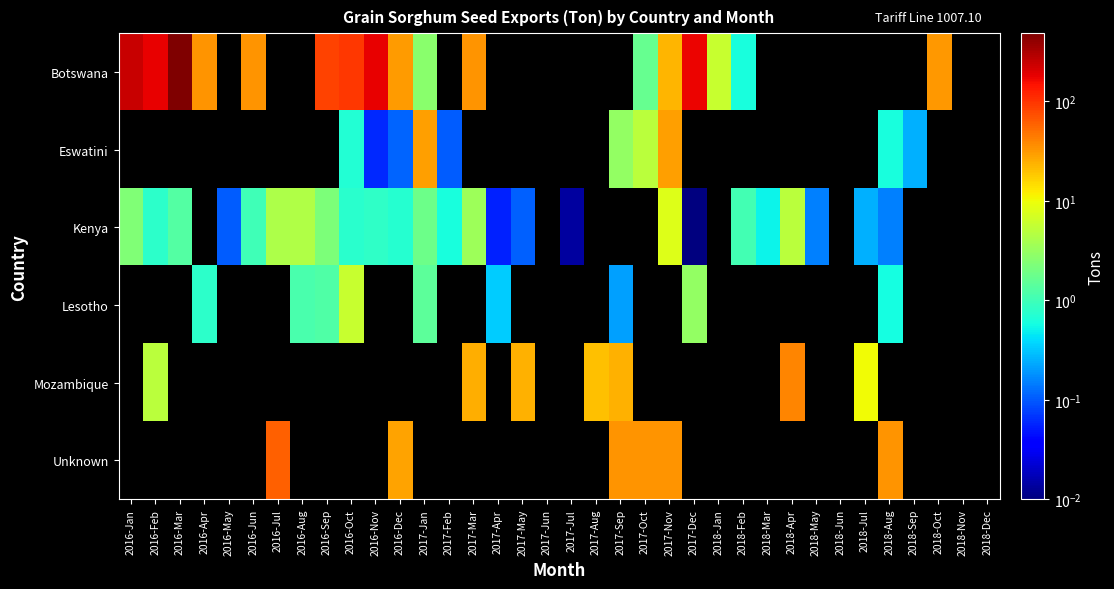

What is the difference between the highest and lowest values at 2016-Apr?

32.5